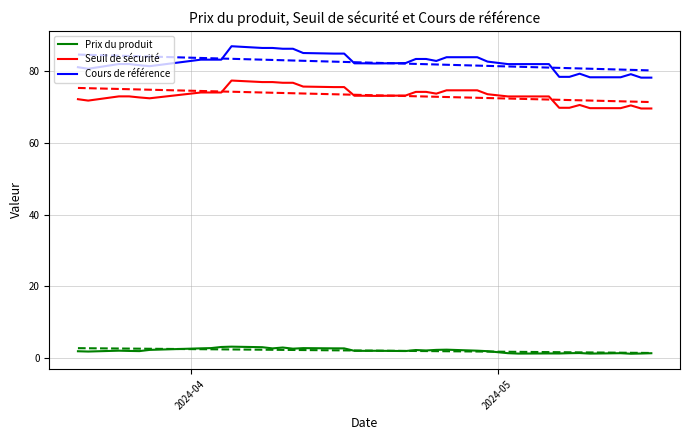

What is the lowest value of the Seuil de sécurité series?

69.6